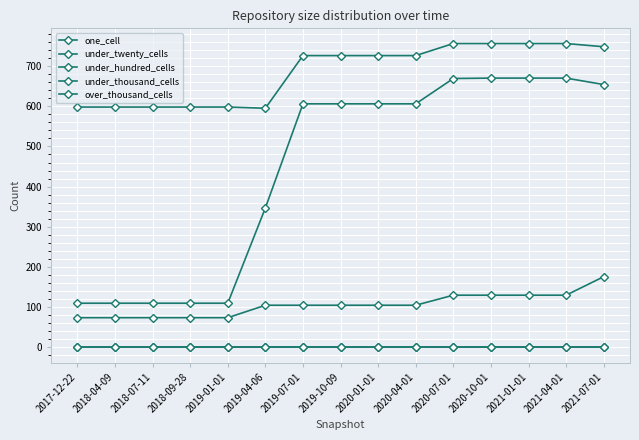

List the labels in order of under_hundred_cells value, largest first.

2021-07-01, 2020-07-01, 2020-10-01, 2021-01-01, 2021-04-01, 2019-04-06, 2019-07-01, 2019-10-09, 2020-01-01, 2020-04-01, 2017-12-22, 2018-04-09, 2018-07-11, 2018-09-28, 2019-01-01